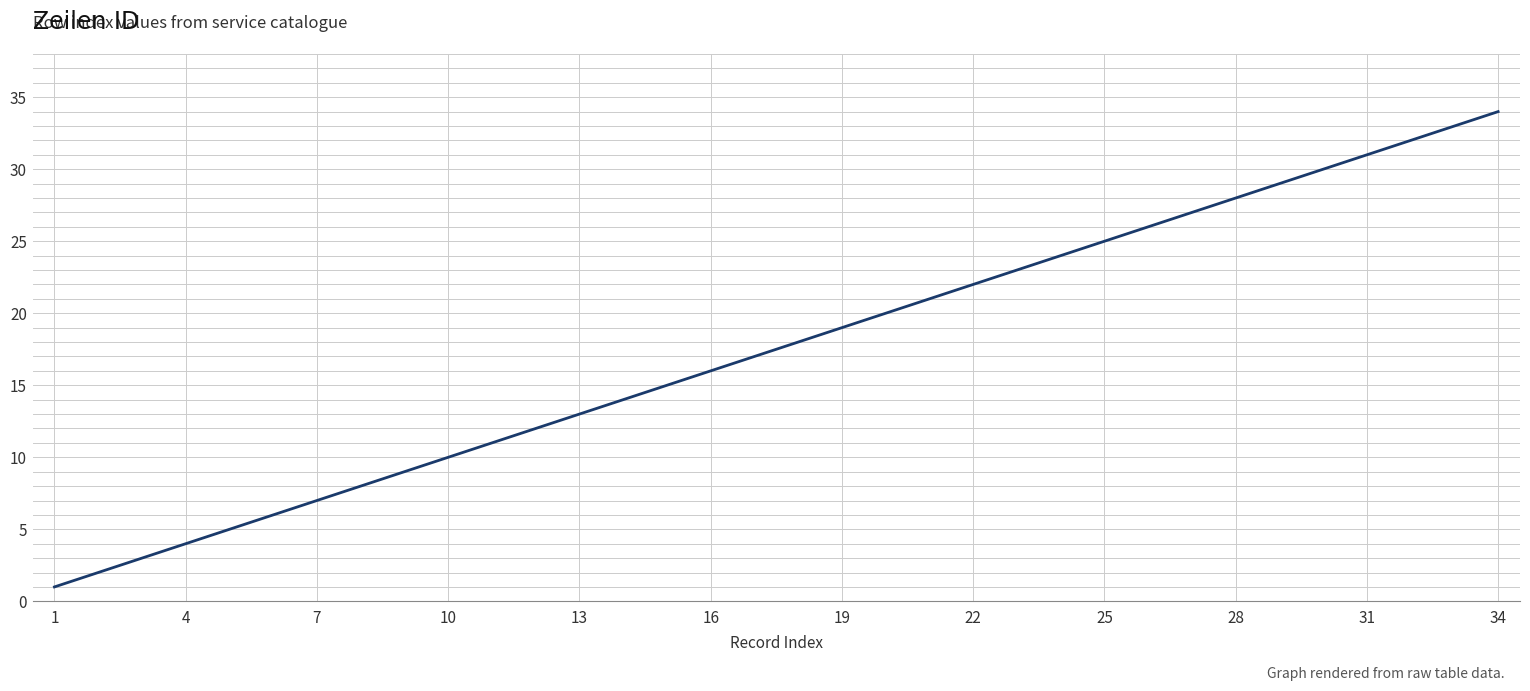

What is the maximum value shown in the chart?

34